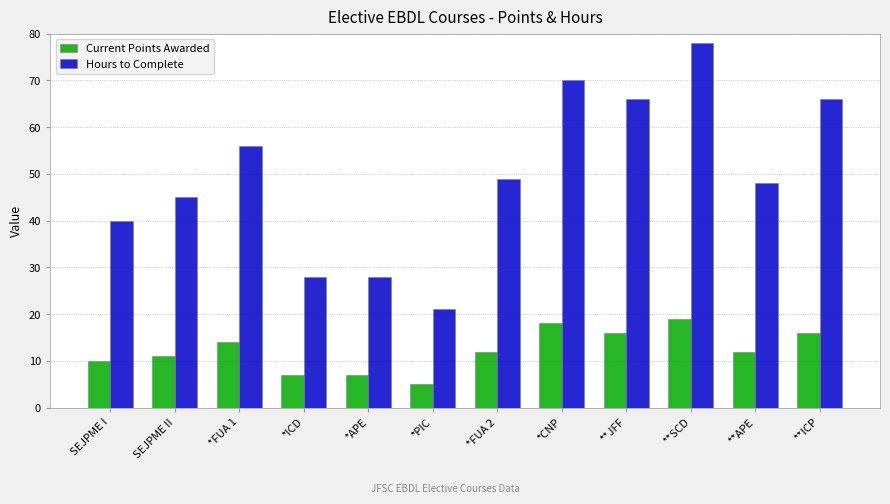

What is the difference between the maximum and second lowest values in the Current Points Awarded series?

12